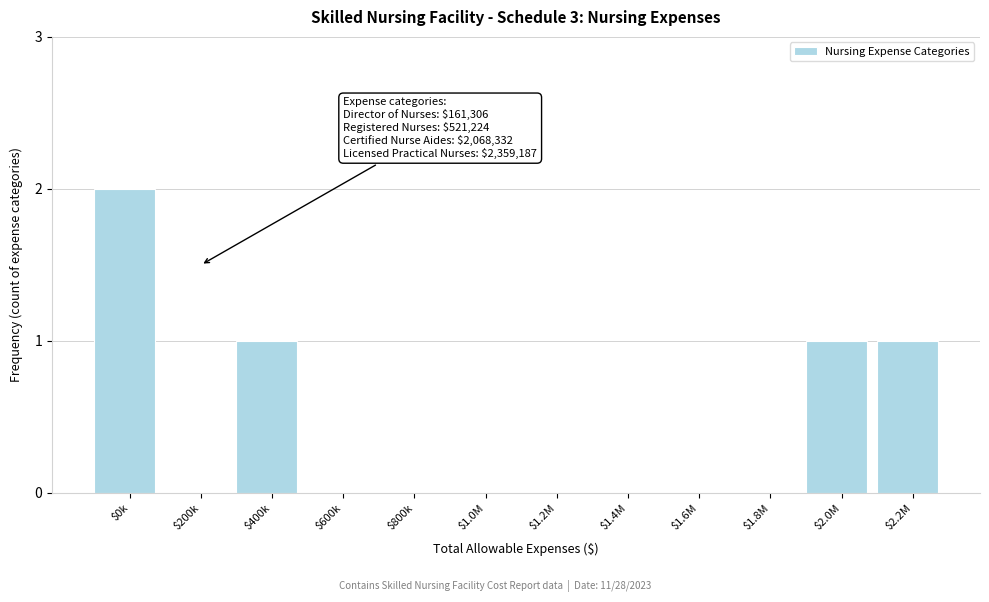

The chart shows a value of 1 at $2.0M. True or false?

True